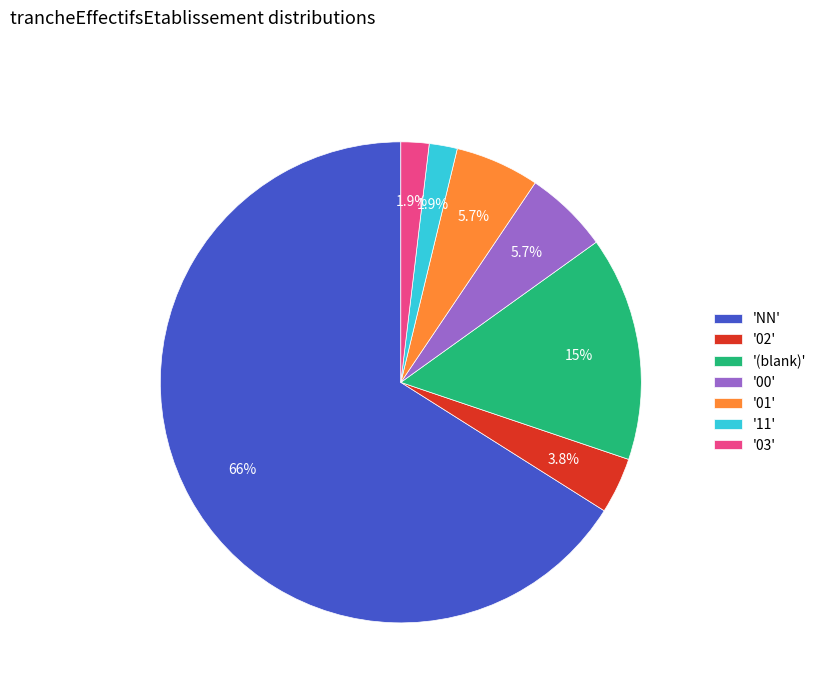

To the nearest percent, what is the difference between the largest and smallest slice percentages?

64%